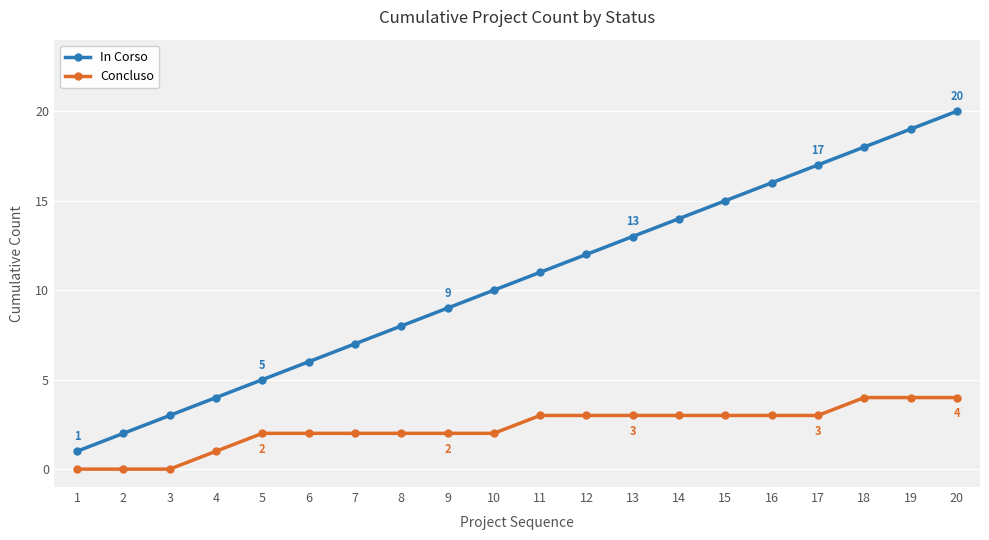

True or false: In Corso and Concluso intersect in this chart.

False